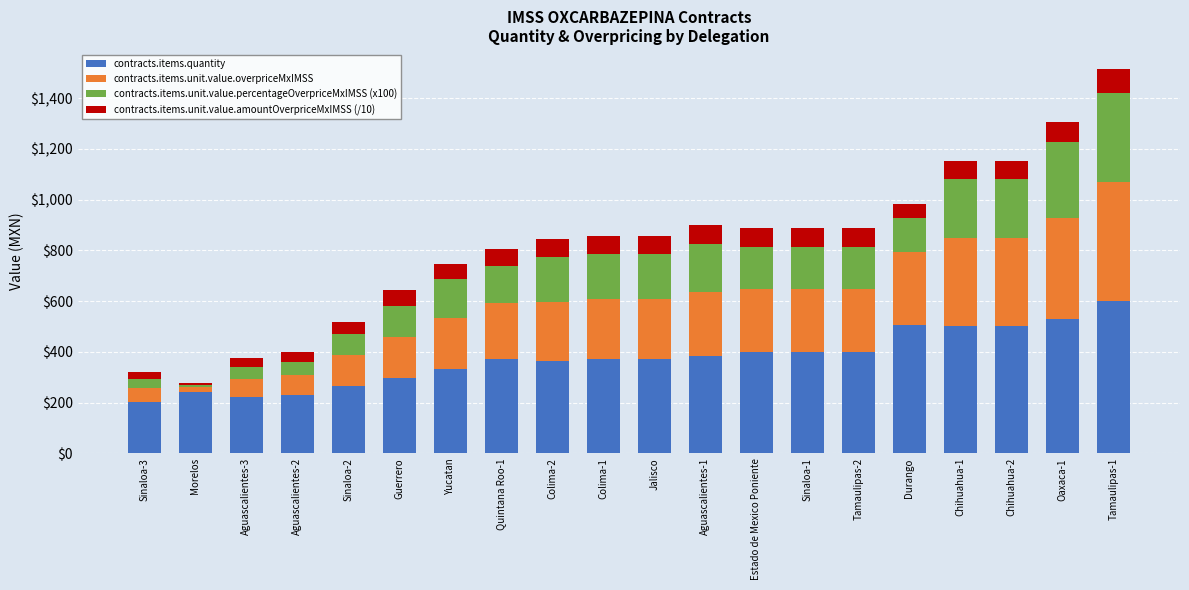

The contracts.items.quantity series shows 305.4 at Sinaloa-3. True or false?

False